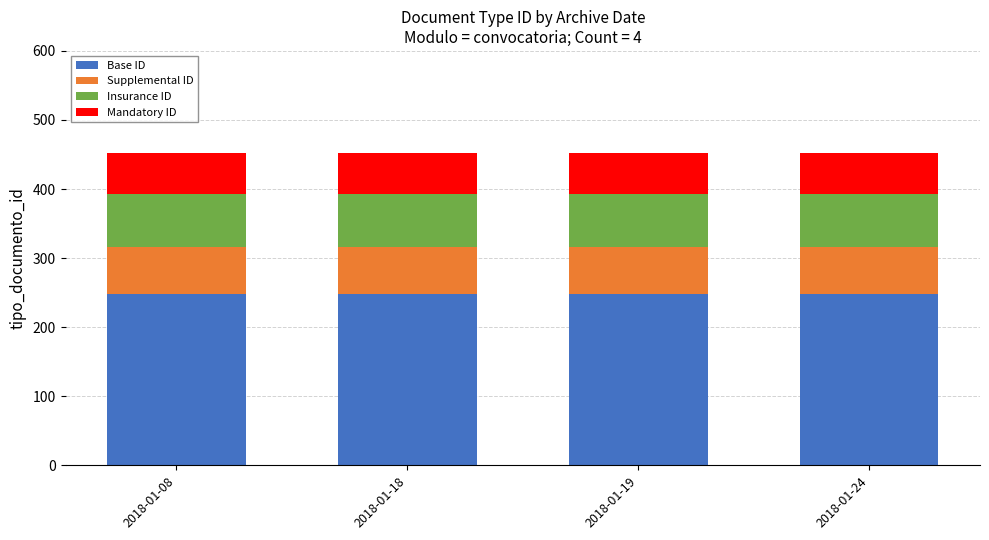

What are all the series names shown in the legend?

Base ID, Supplemental ID, Insurance ID, Mandatory ID